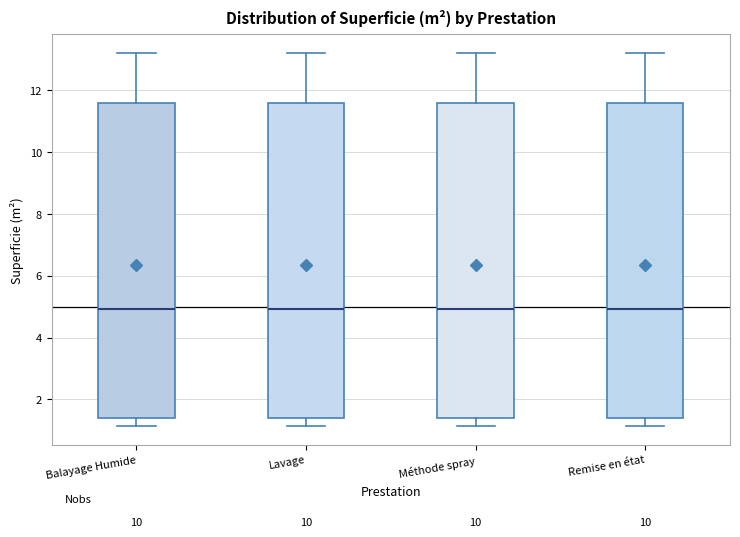

Where is the upper edge of the box for Balayage Humide on the y-axis? The values are not printed on the chart, so give them approximately, as read against the axis.

11.6